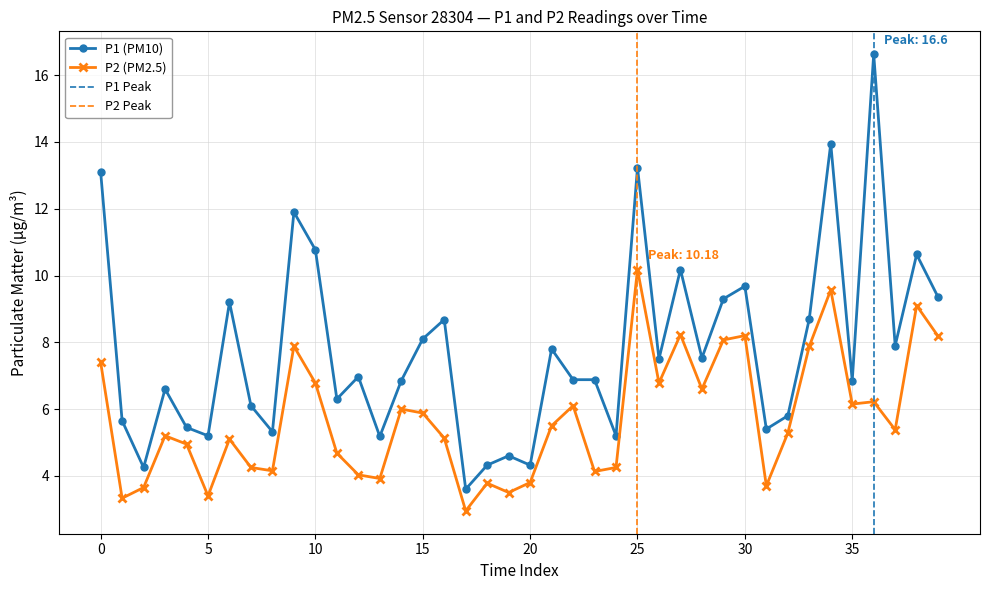

How many interior local peaks does the P2 series have?

12